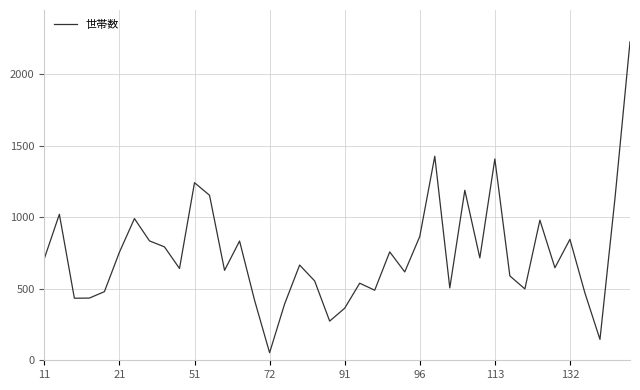

How many values are below 666?

20